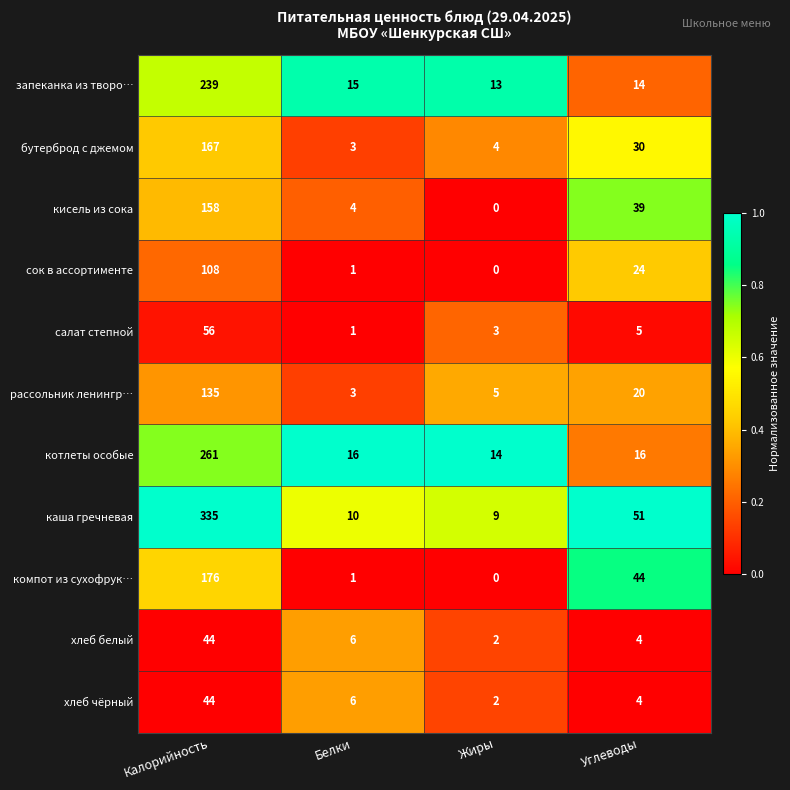

Which series has the largest total across all categories?

каша гречневая